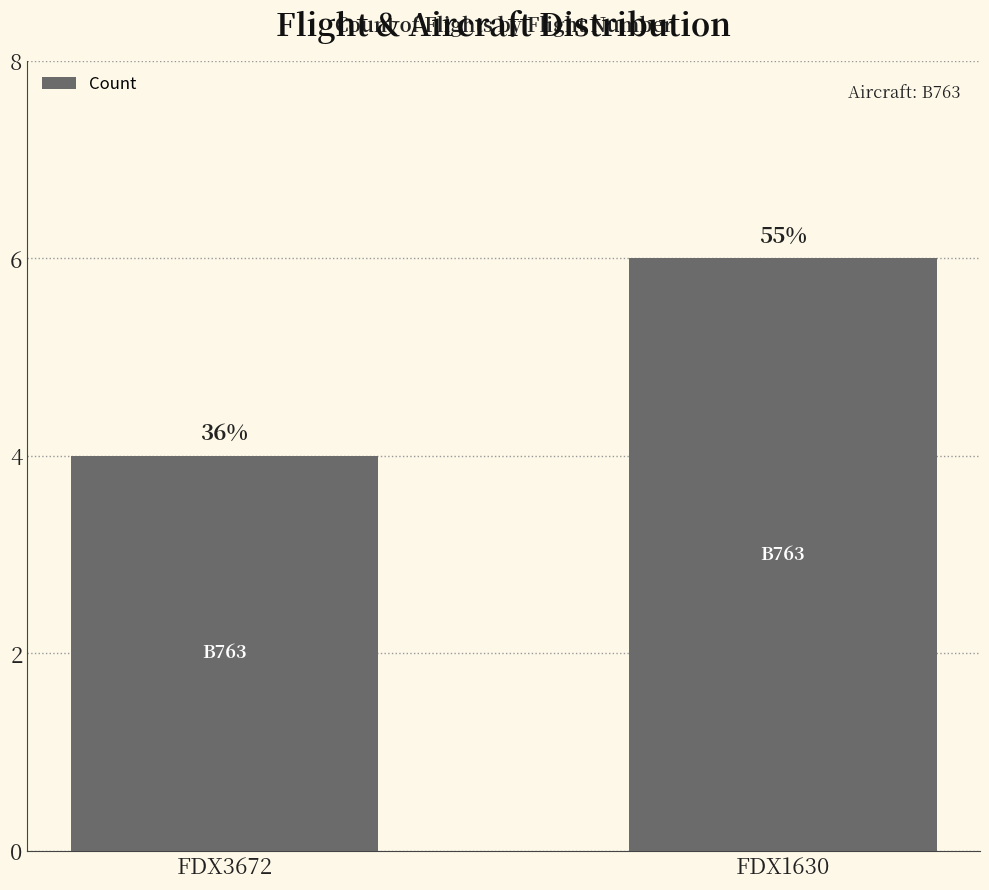

What is the value of the 1st bar from the left?

4